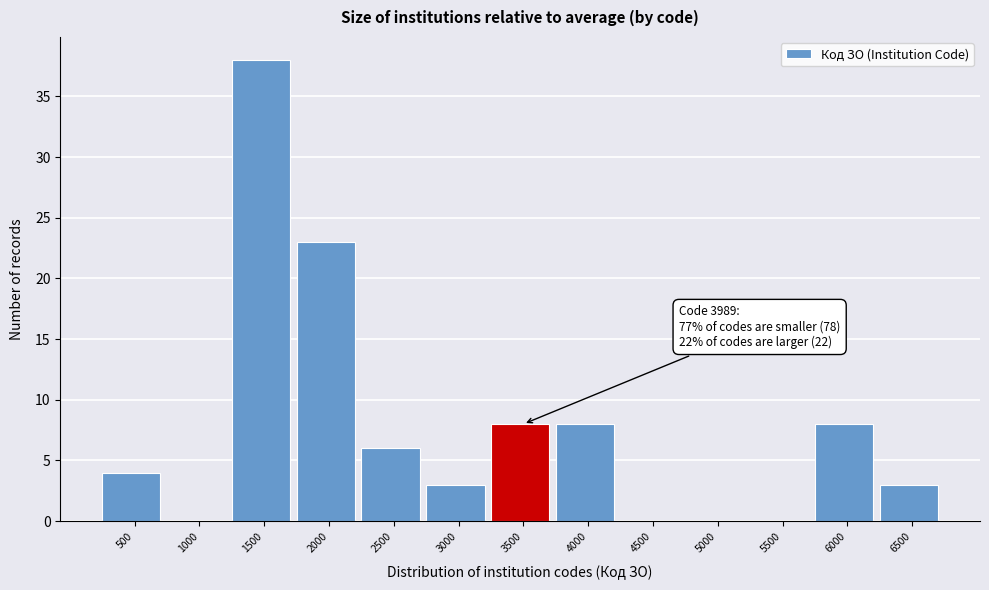

Reading left to right, extract all data points from this chart.

500=4	1000=0	1500=38	2000=23	2500=6	3000=3	3500=8	4000=8	4500=0	5000=0	5500=0	6000=8	6500=3